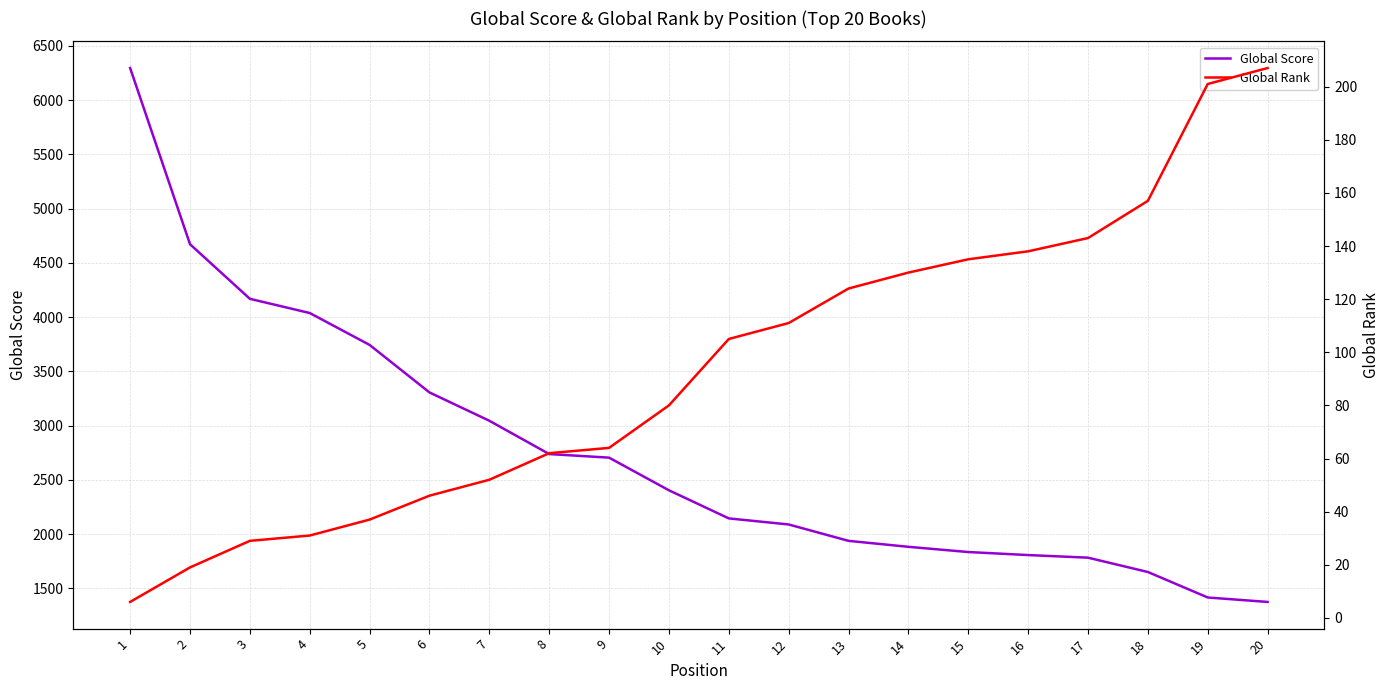

Which series has the widest spread of values?

Global Score